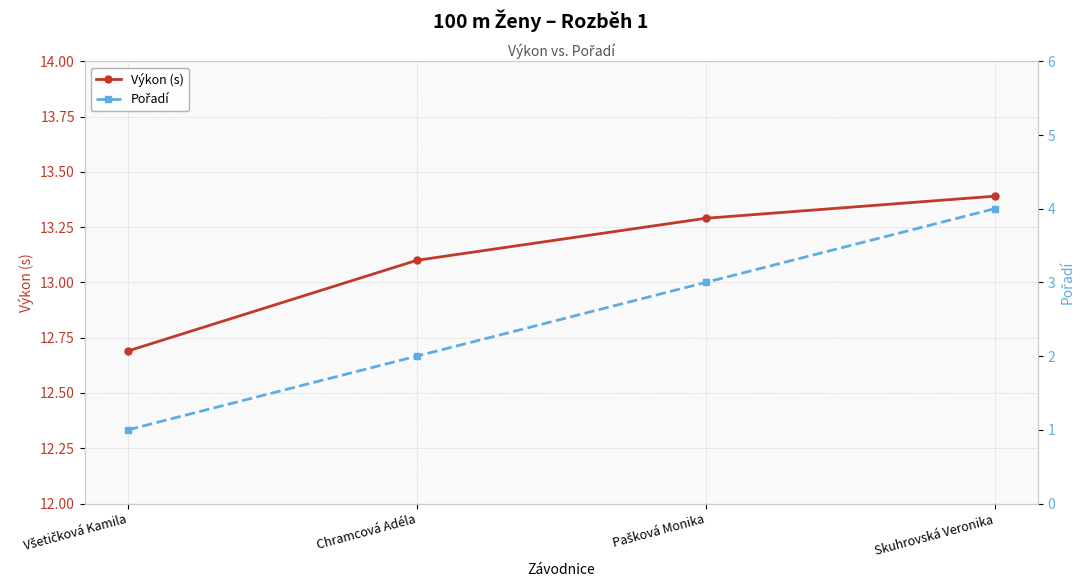

How many lines are shown in the chart?

2